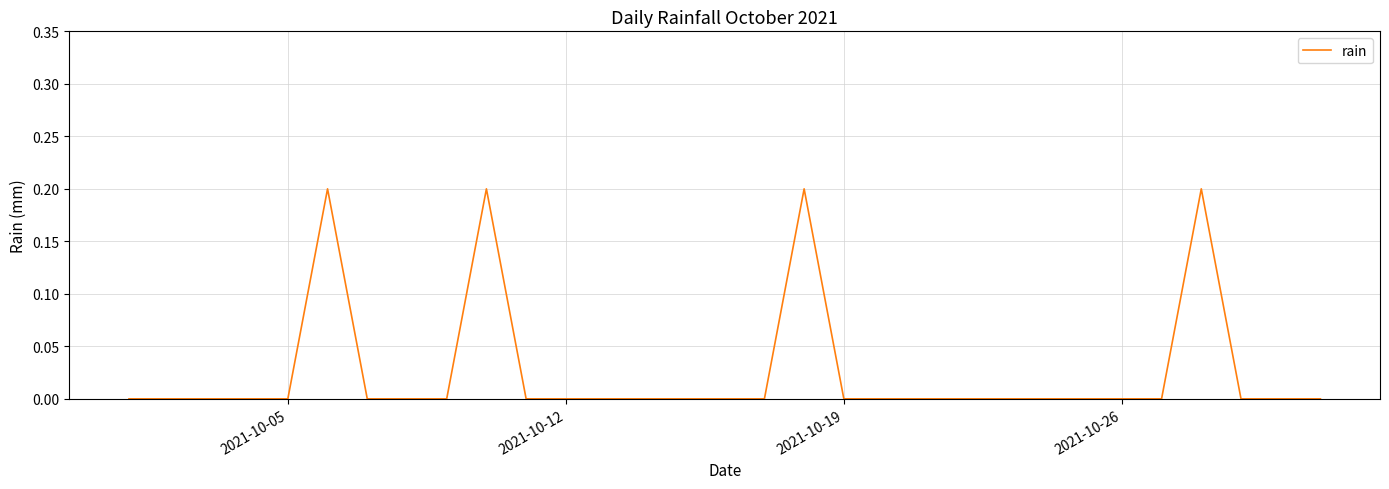

How many values are between 0 and 1?

31